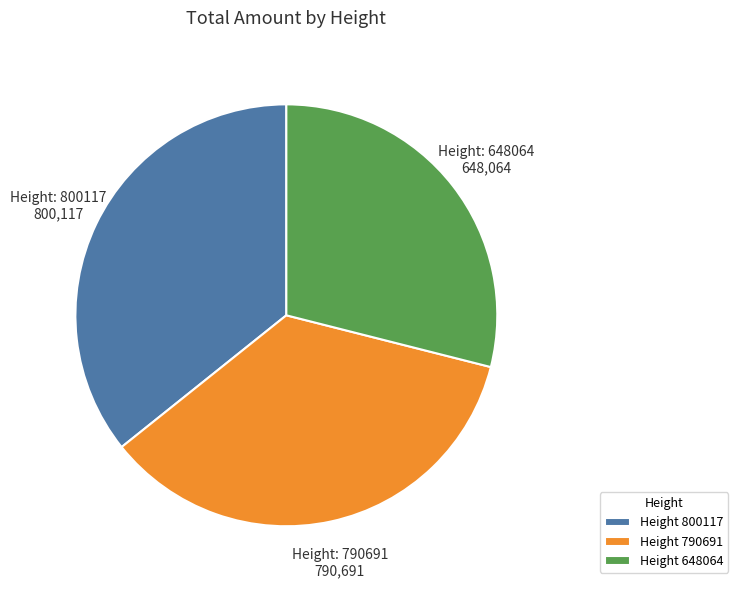

Is it true that Height 648064 is 22% of the pie?

False